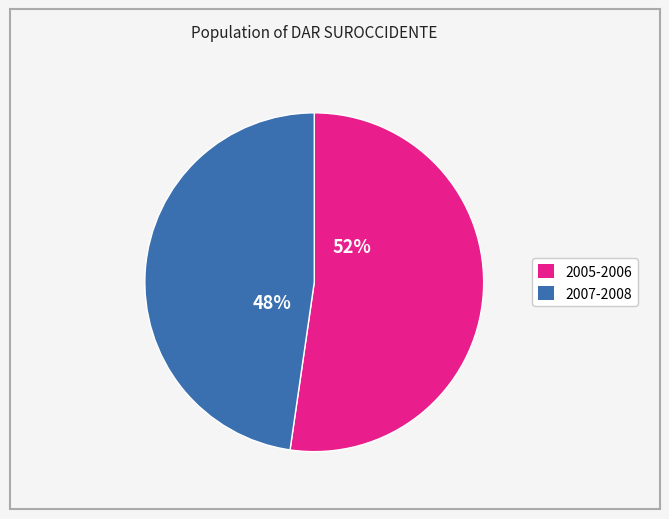

To the nearest percent, what is the average slice percentage?

50%